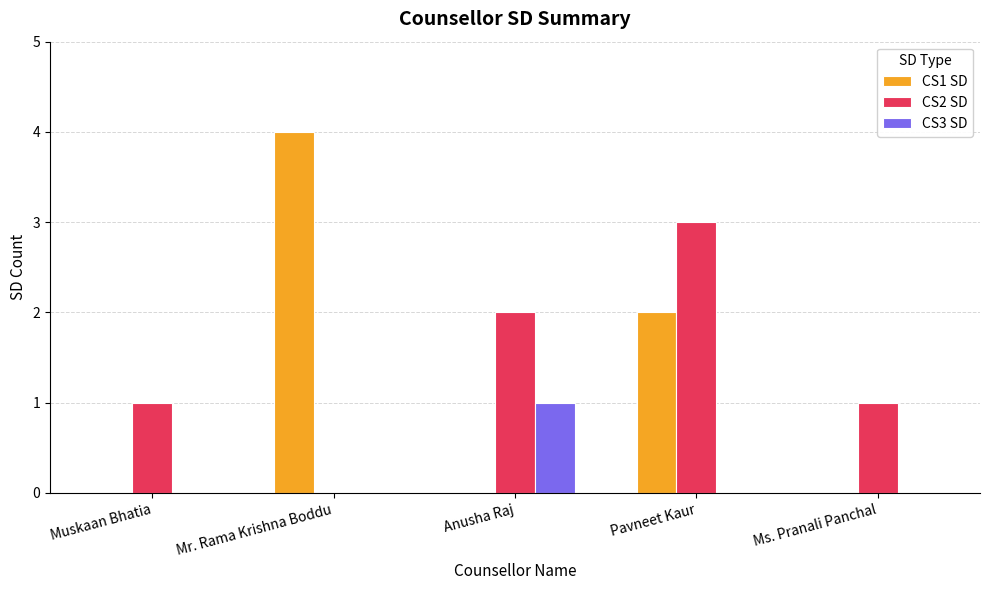

At which category is the sum across all series the highest?

Pavneet Kaur